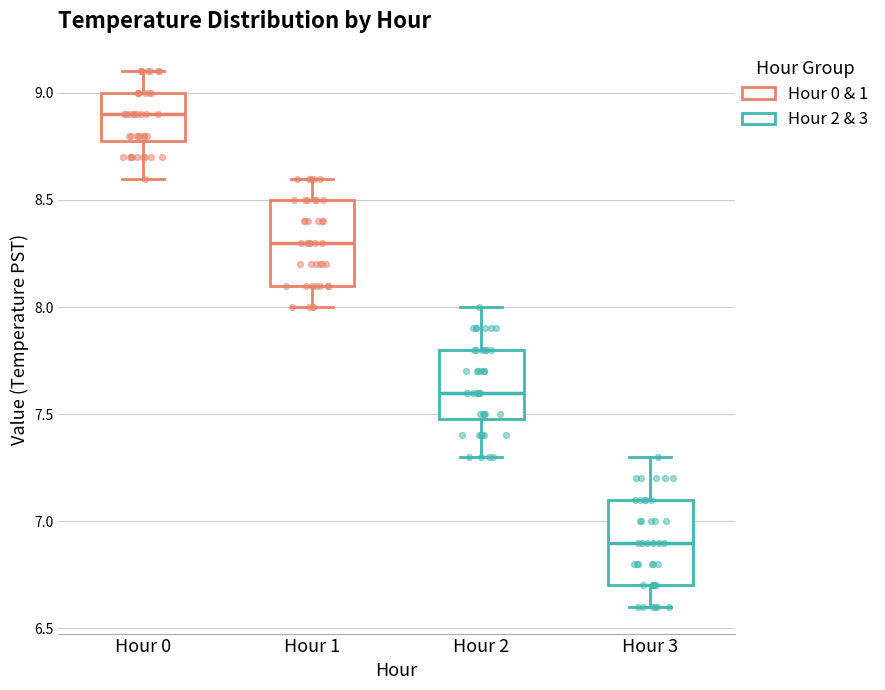

Reading left to right, transcribe this box plot: for each box, give where its median line is, the range the box spans, and where its two whiskers end, as read against the y-axis. The values are not printed on the chart, so give them approximately, as read against the axis.

Hour 0: median 8.9, box 8.8 to 9.0, whiskers 8.6 to 9.1
Hour 1: median 8.3, box 8.1 to 8.5, whiskers 8.0 to 8.6
Hour 2: median 7.6, box 7.5 to 7.8, whiskers 7.3 to 8.0
Hour 3: median 6.9, box 6.7 to 7.1, whiskers 6.6 to 7.3